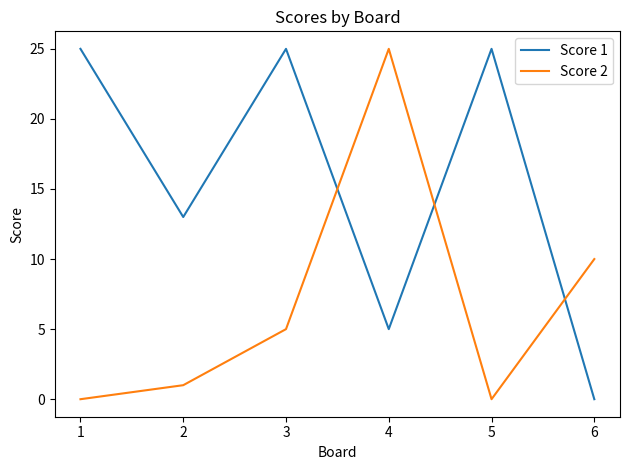

Which series has the largest total across all categories?

Score 1